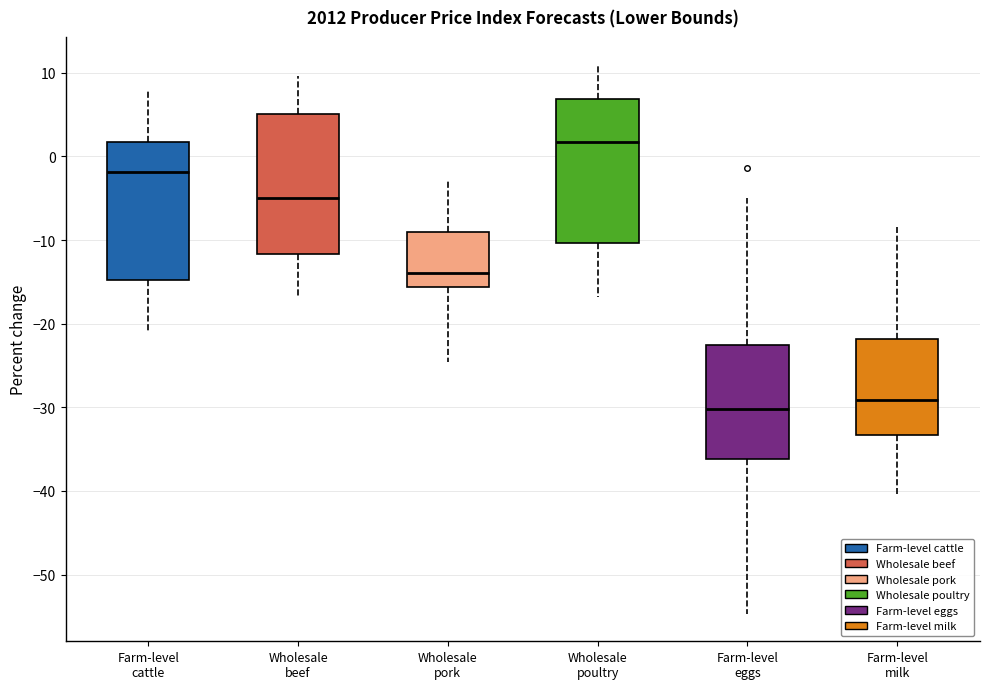

Reading left to right, transcribe this box plot: for each box, give where its median line is, the range the box spans, and where its two whiskers end, as read against the y-axis. The values are not printed on the chart, so give them approximately, as read against the axis.

Farm-level cattle: median -2, box -15 to 2, whiskers -21 to 8
Wholesale beef: median -5, box -12 to 5, whiskers -17 to 10
Wholesale pork: median -14, box -16 to -9, whiskers -25 to -3
Wholesale poultry: median 2, box -10 to 7, whiskers -17 to 11
Farm-level eggs: median -30, box -36 to -23, whiskers -55 to -5
Farm-level milk: median -29, box -33 to -22, whiskers -40 to -8